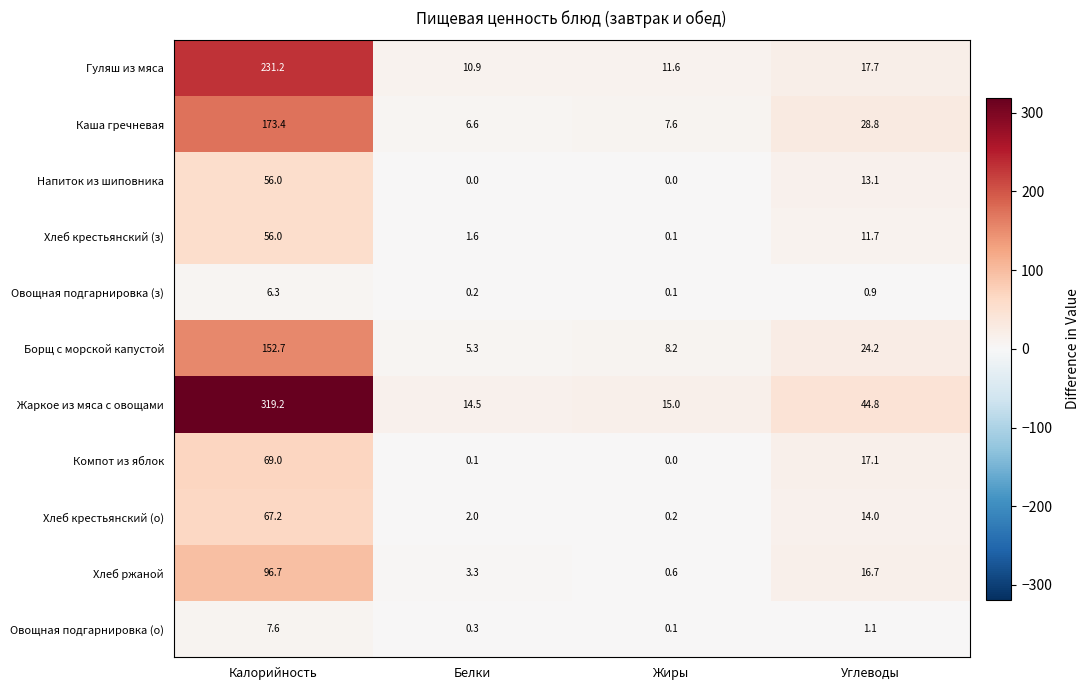

True or false: Жаркое из мяса с овощами has a value of 15.0 at Жиры.

True